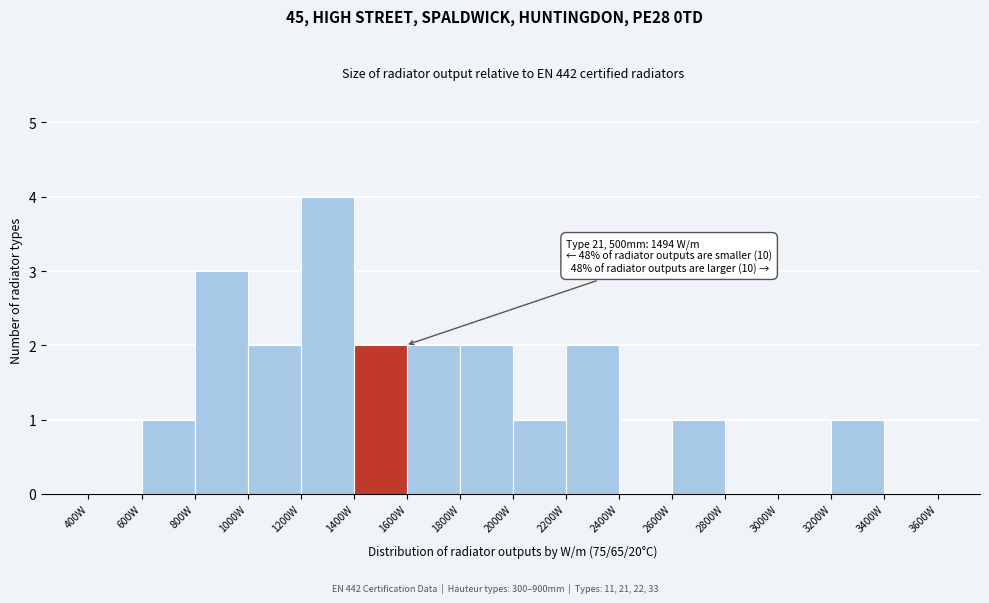

Over which range of the x-axis is the bar tallest?

1200 to 1400